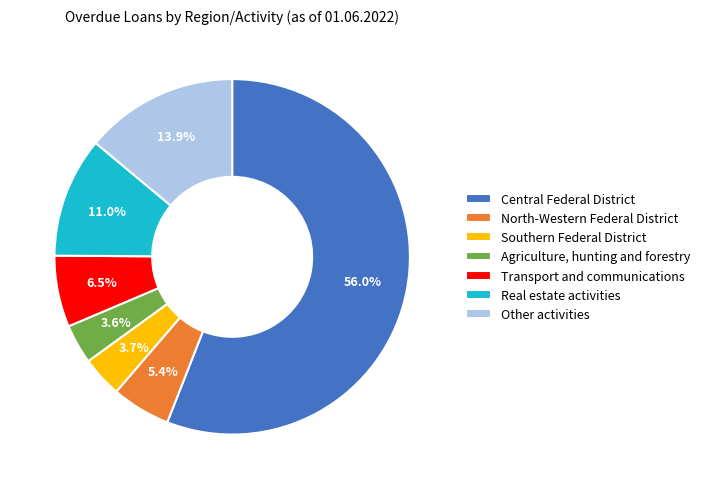

To the nearest percent, what is the average slice percentage?

14%